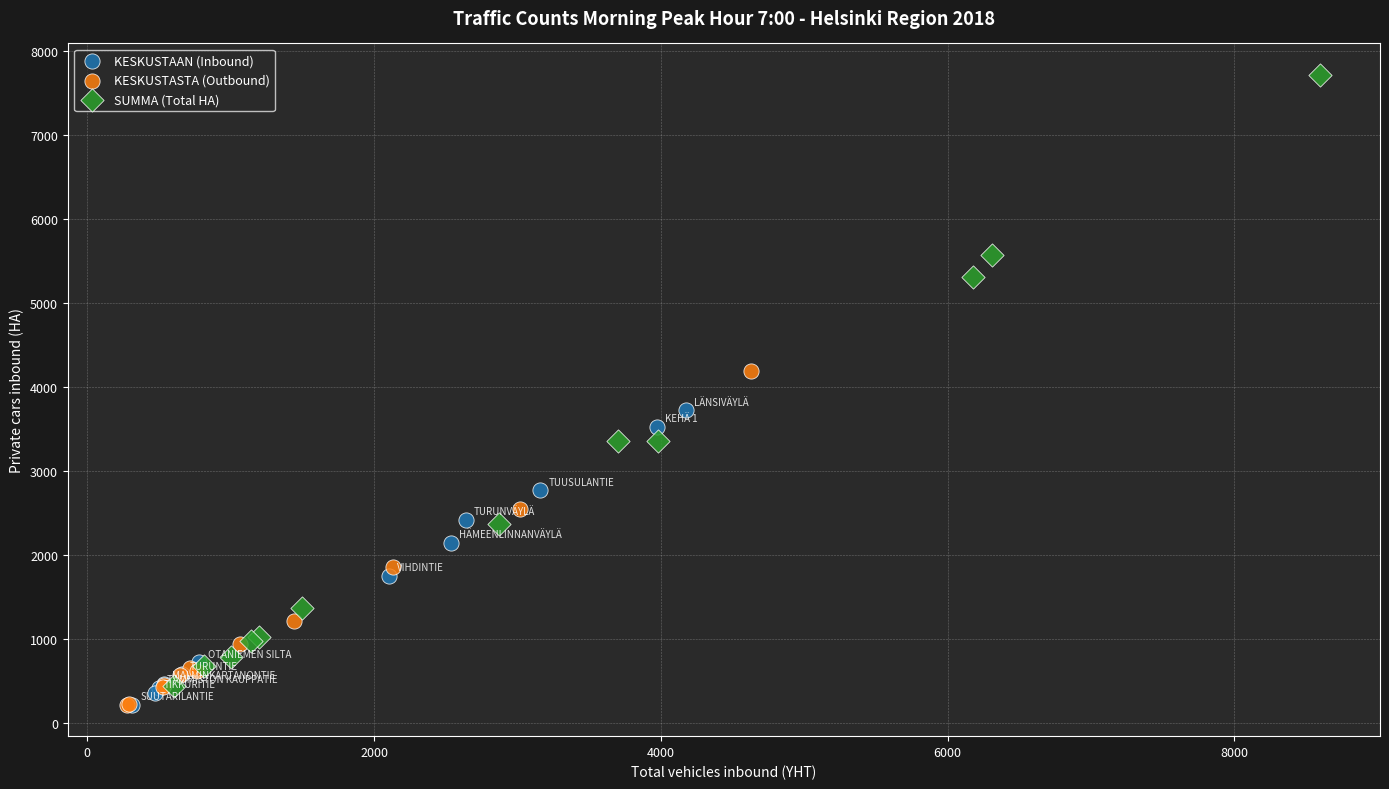

Which series reaches the maximum Y coordinate?

SUMMA (Total HA)